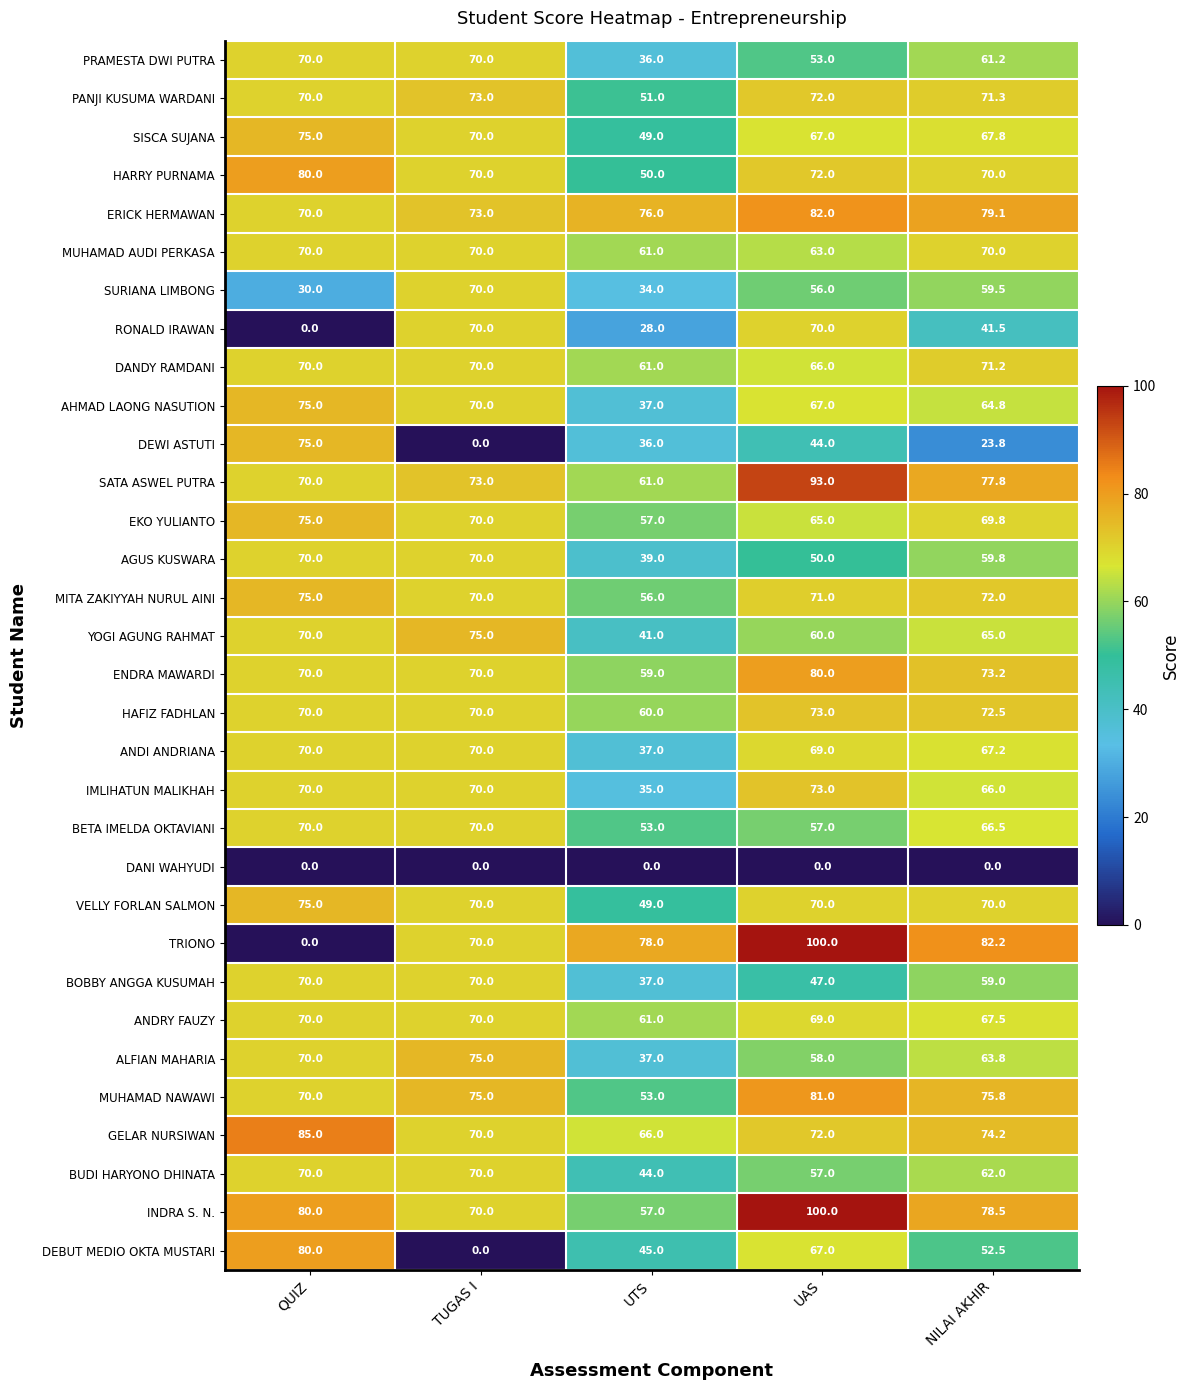

What is the difference between the maximum and minimum values in the TRIONO series?

100.0